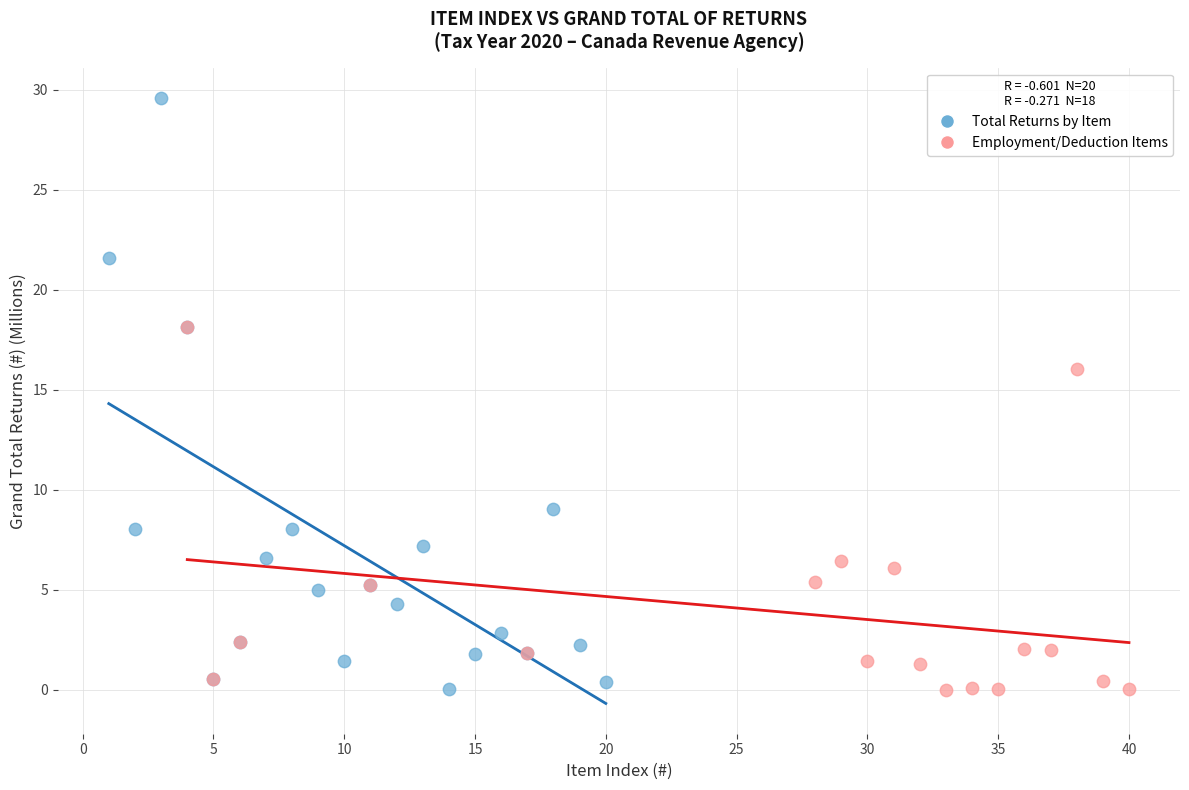

Which series has the largest Y range (max minus min)?

Total Returns by Item